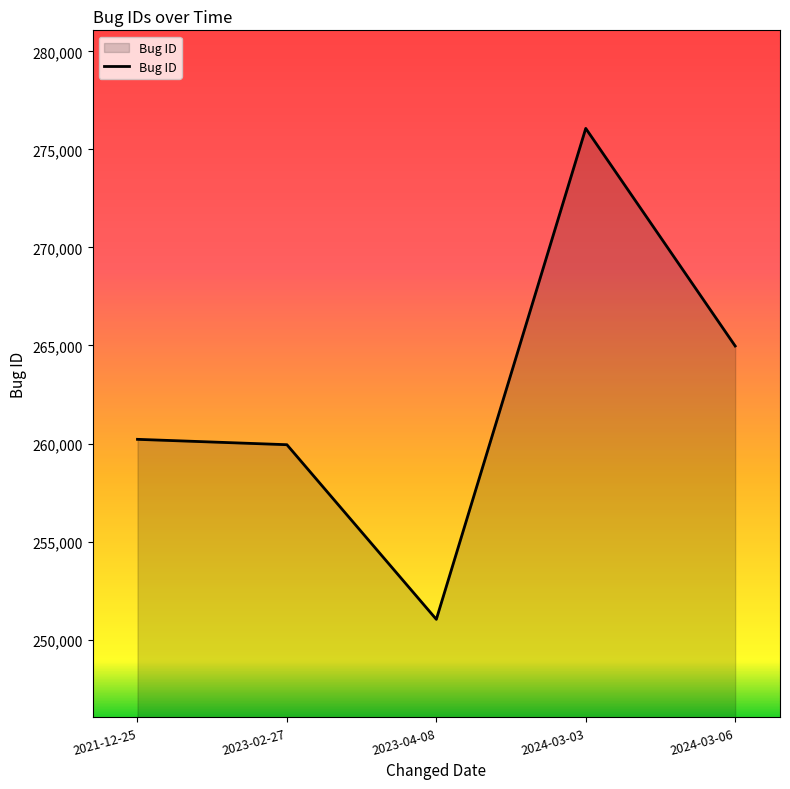

What is the greatest value displayed?

276069